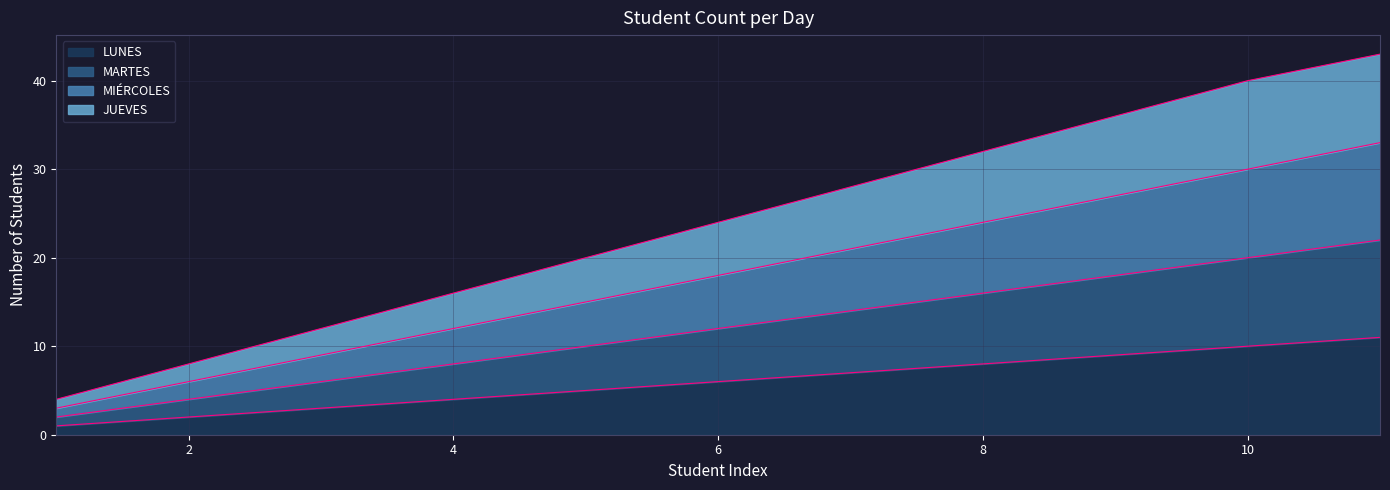

True or false: MARTES and MIÉRCOLES cross at least once.

False